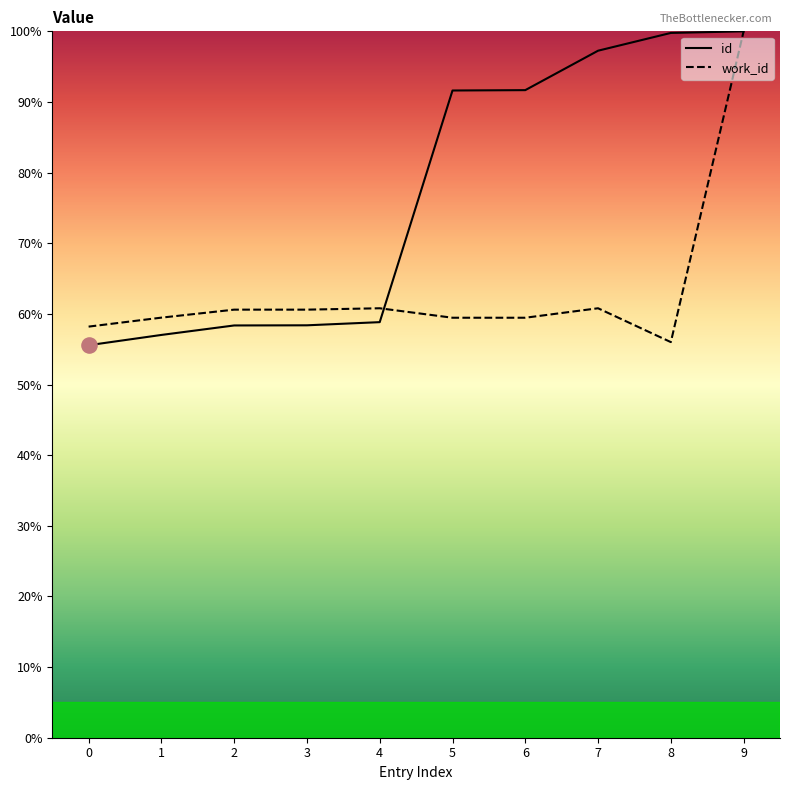

What are all the series names shown in the legend?

id, work_id